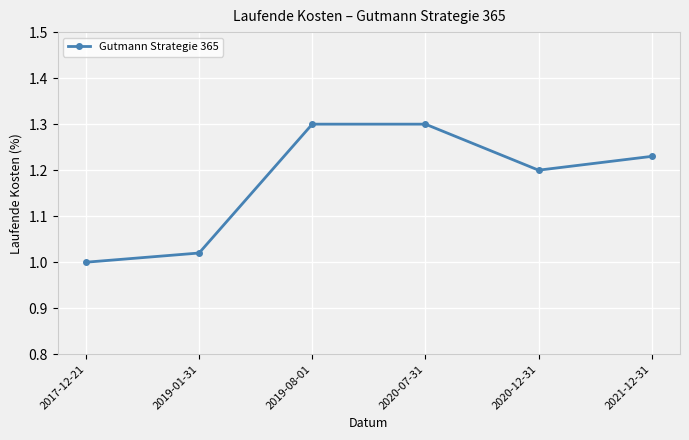

What is the maximum value shown in the chart?

1.3